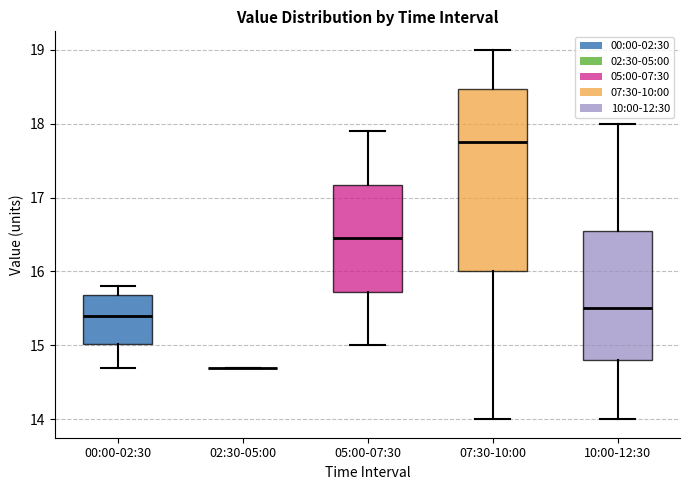

Reading left to right, read every box against the y-axis: the position of its median line, the range the box covers, and the ends of its whiskers. The values are not printed on the chart, so give them approximately, as read against the axis.

00:00-02:30: median 15.4, box 15.0 to 15.7, whiskers 14.7 to 15.8
02:30-05:00: box collapsed to a line at 14.7, whiskers 14.7 to 14.7
05:00-07:30: median 16.5, box 15.7 to 17.2, whiskers 15.0 to 17.9
07:30-10:00: median 17.8, box 16.0 to 18.5, whiskers 14.0 to 19.0
10:00-12:30: median 15.5, box 14.8 to 16.6, whiskers 14.0 to 18.0